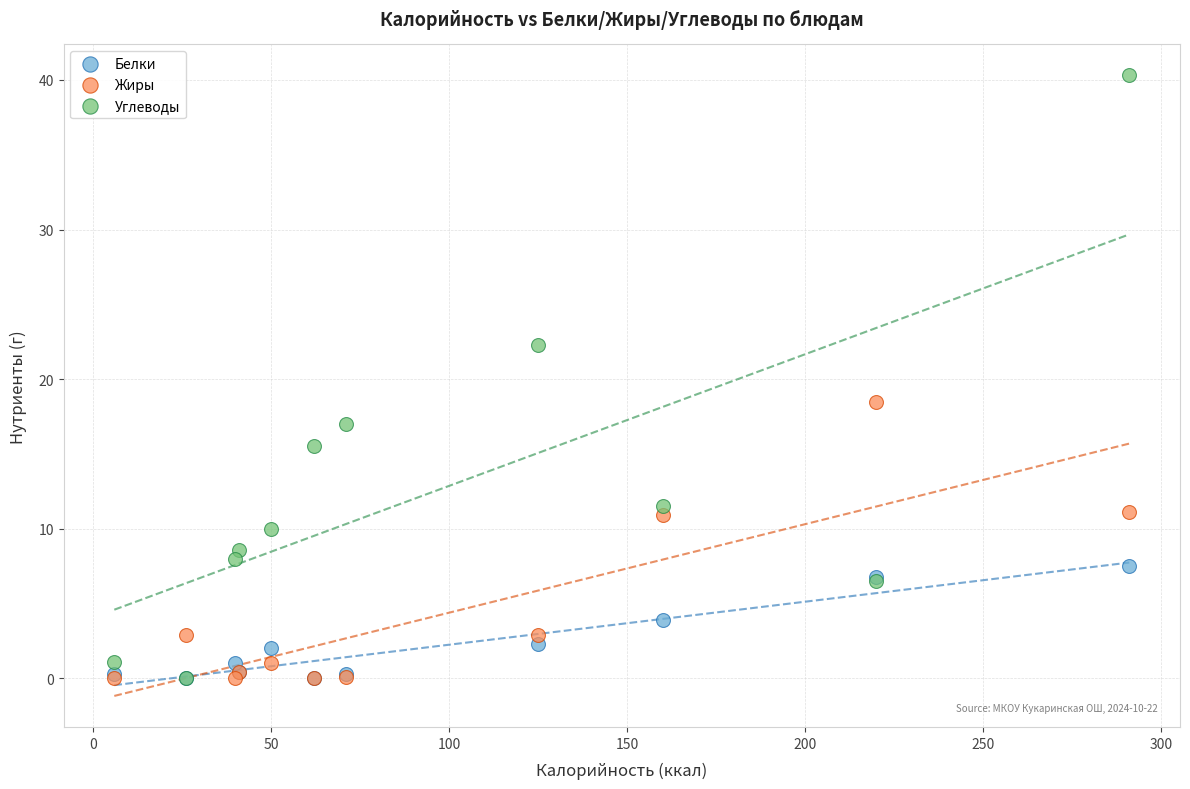

Across all series, what Y value is closest to 20?

18.5